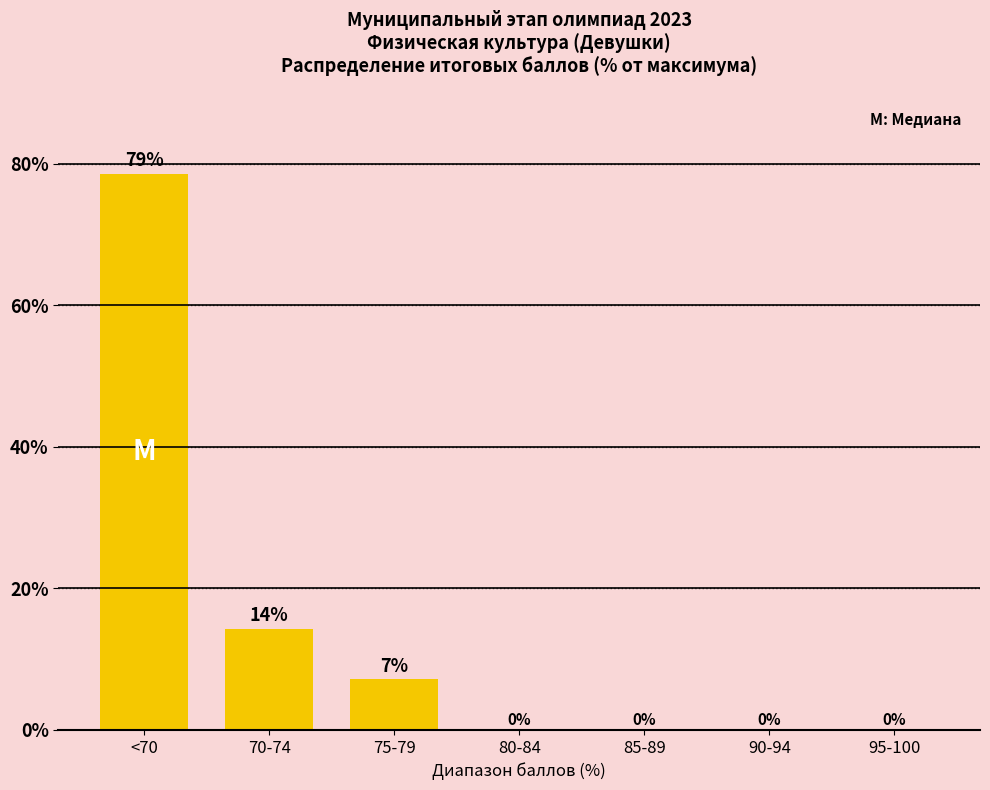

Which label corresponds to the largest value in the chart?

<70